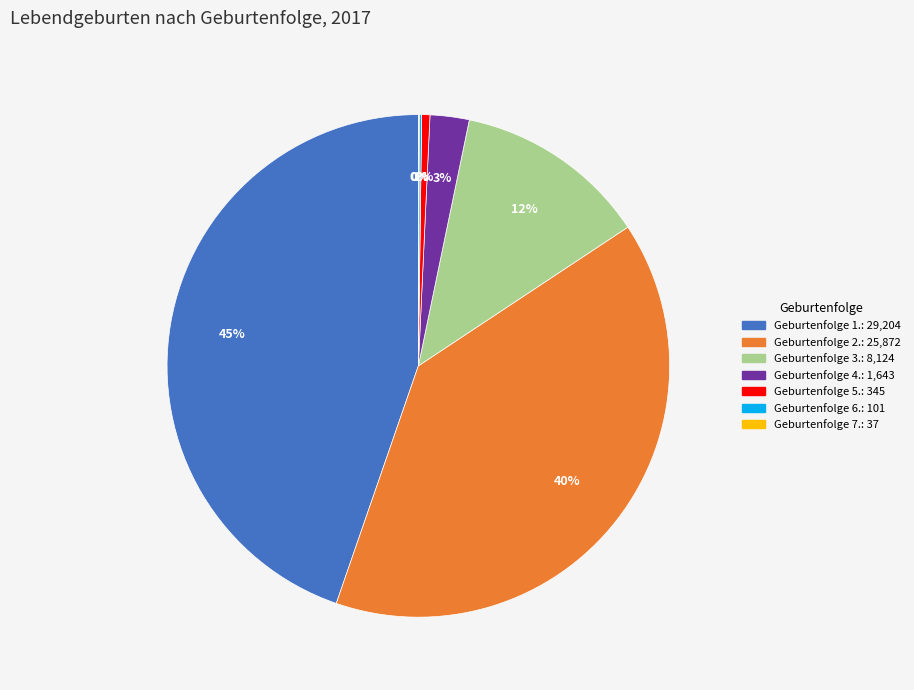

To the nearest percent, what is the difference between the largest and smallest slice percentages?

45%